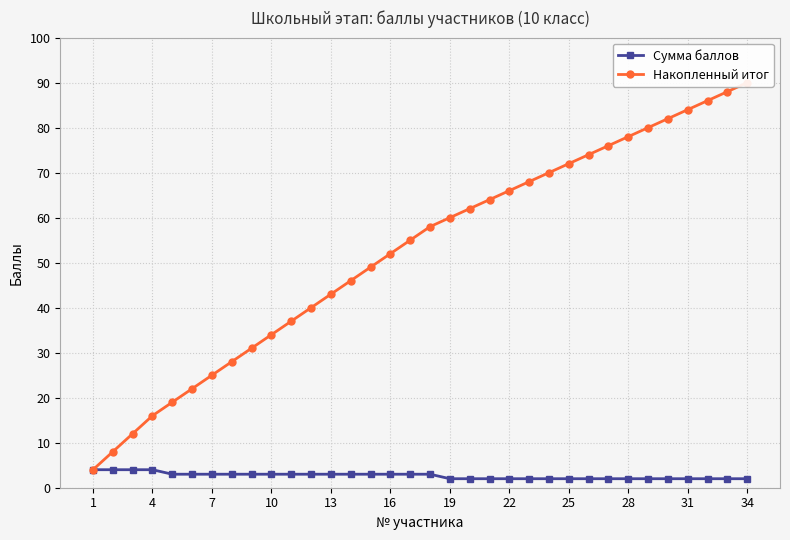

The Сумма баллов series shows 3 at 10. True or false?

True